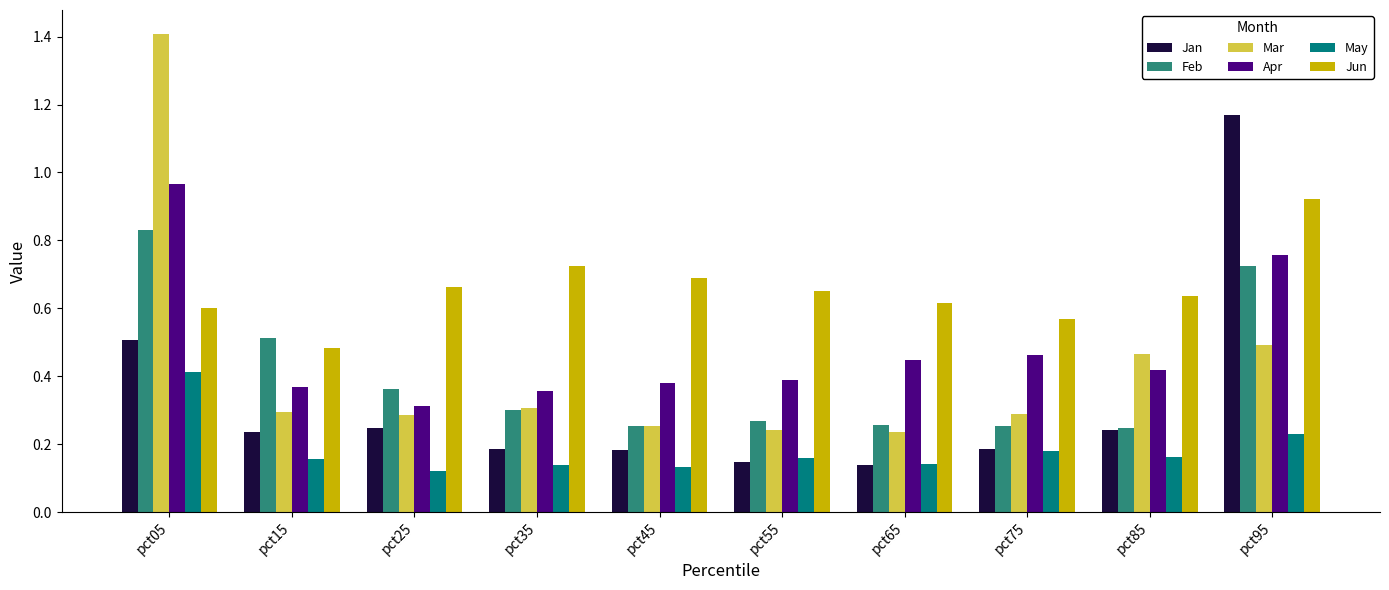

Which series has the largest total across all categories?

Jun